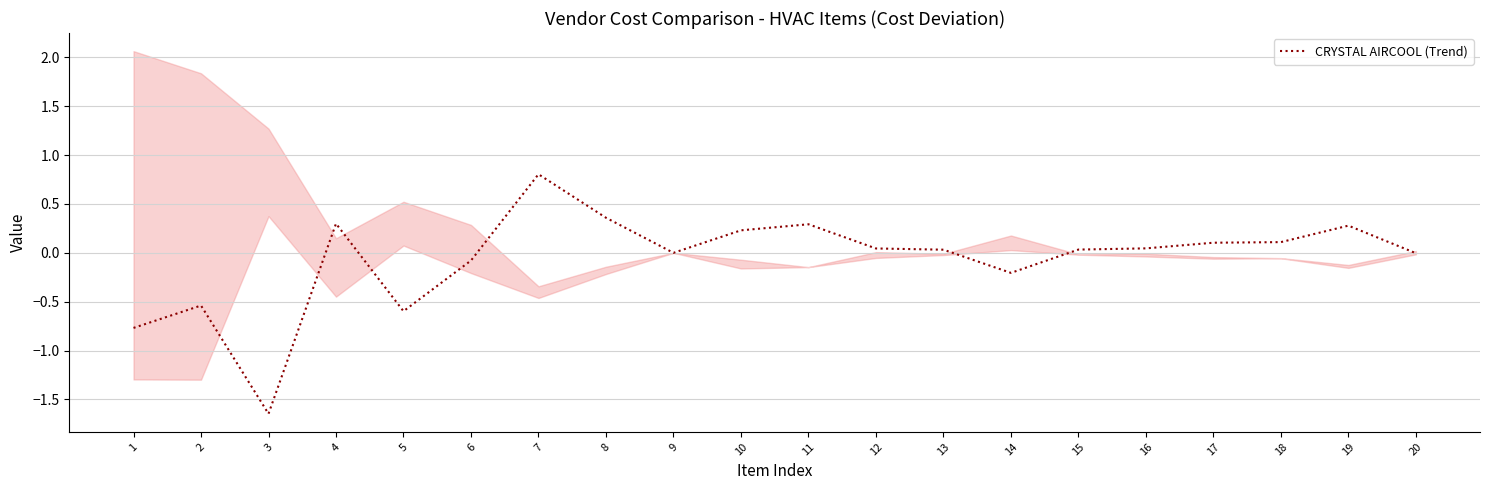

Reading left to right, what are all the values shown in this chart?

1=-0.8	2=-0.5	3=-1.6	4=0.3	5=-0.6	6=-0.1	7=0.8	8=0.4	9=0.0	10=0.2	11=0.3	12=0.0	13=0.0	14=-0.2	15=0.0	16=0.0	17=0.1	18=0.1	19=0.3	20=-0.0